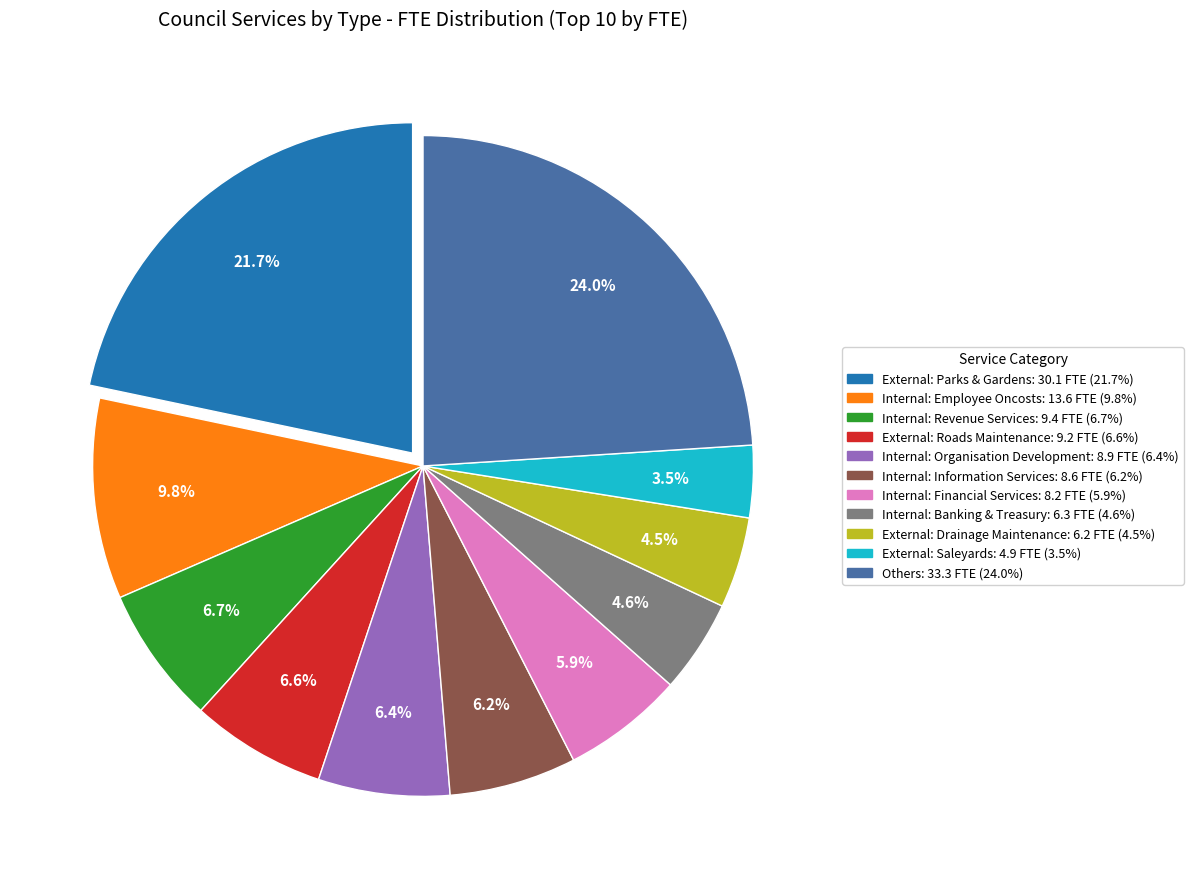

Is there a majority slice in this chart?

No